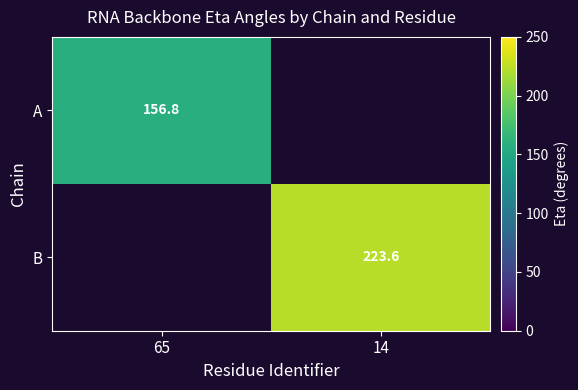

The value of B at 14 is 223.6. True or false?

True